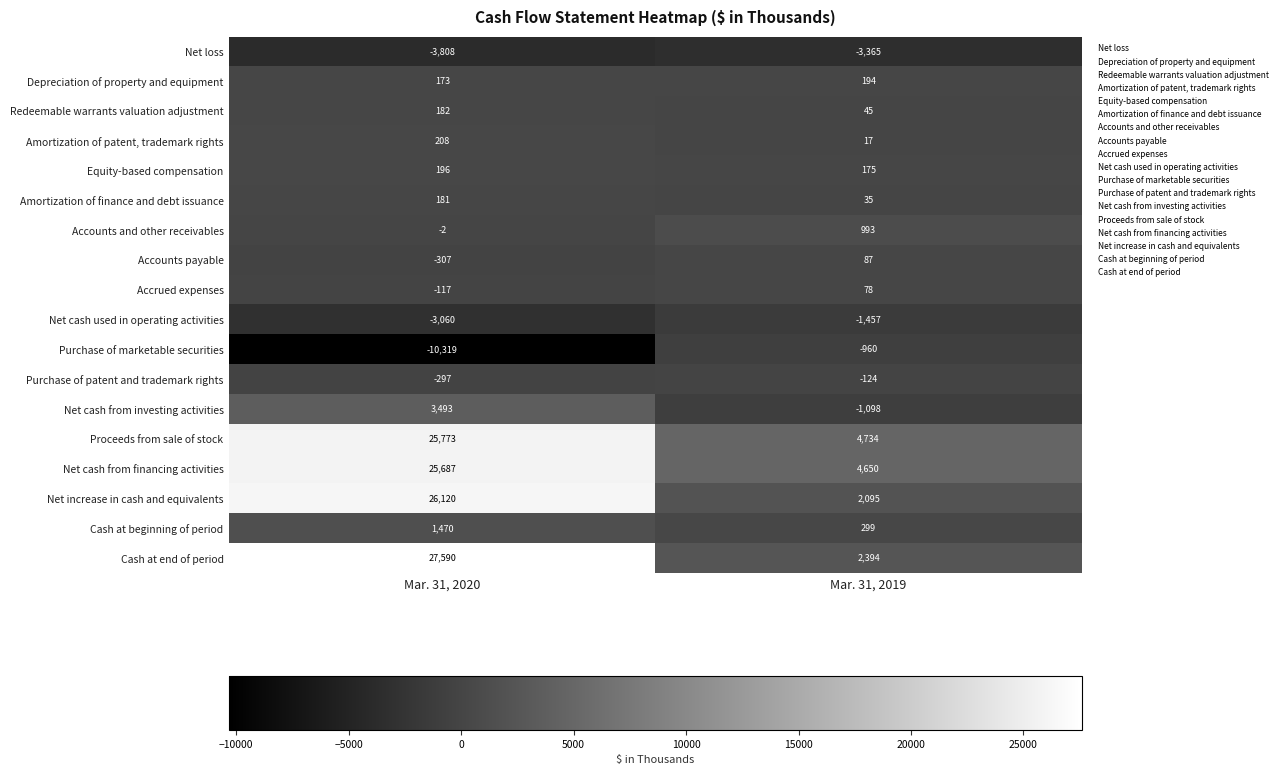

At which category is the sum across all series the highest?

Mar. 31, 2020